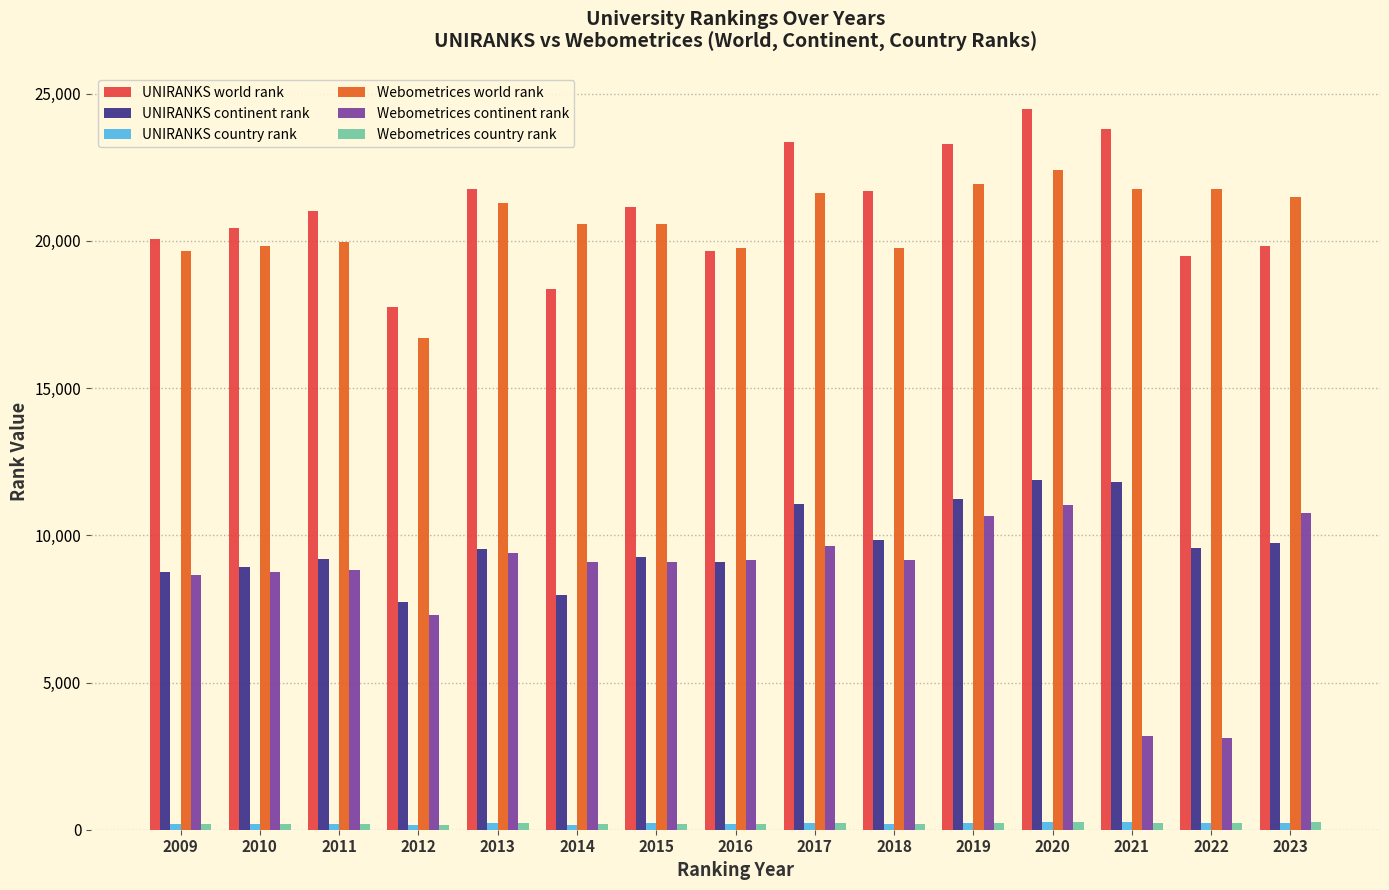

What is the difference between the maximum and minimum values in the Webometrices country rank series?

122